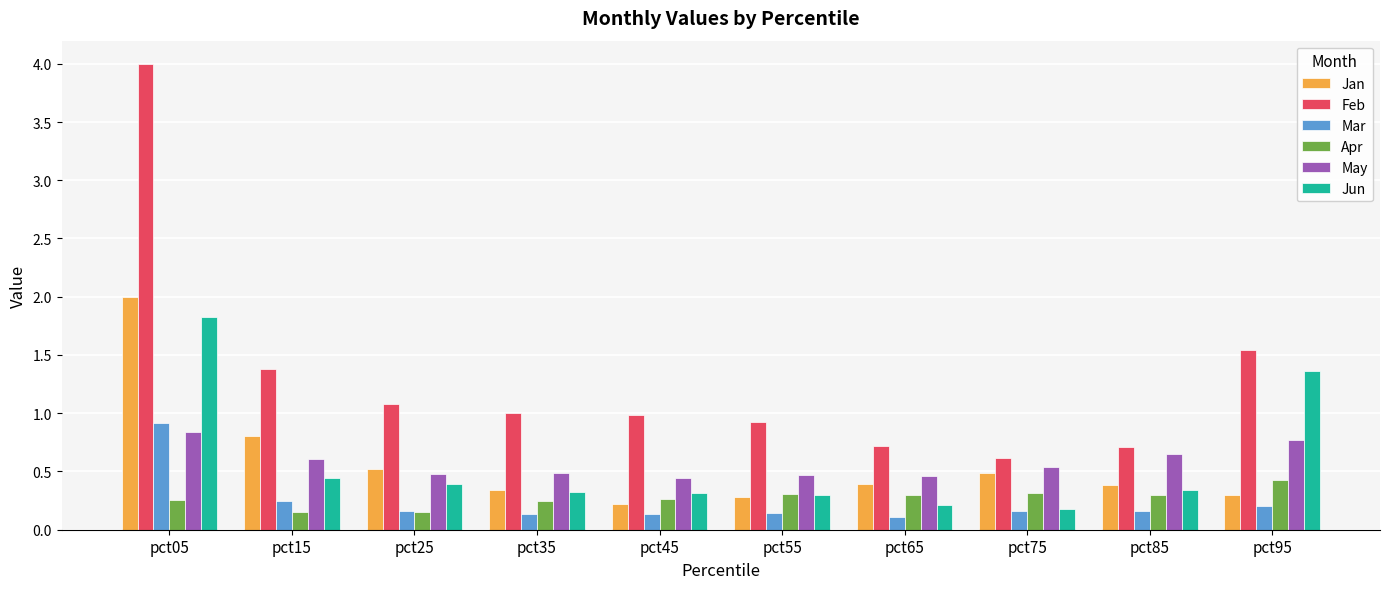

At which label does Feb first exceed 1?

pct05